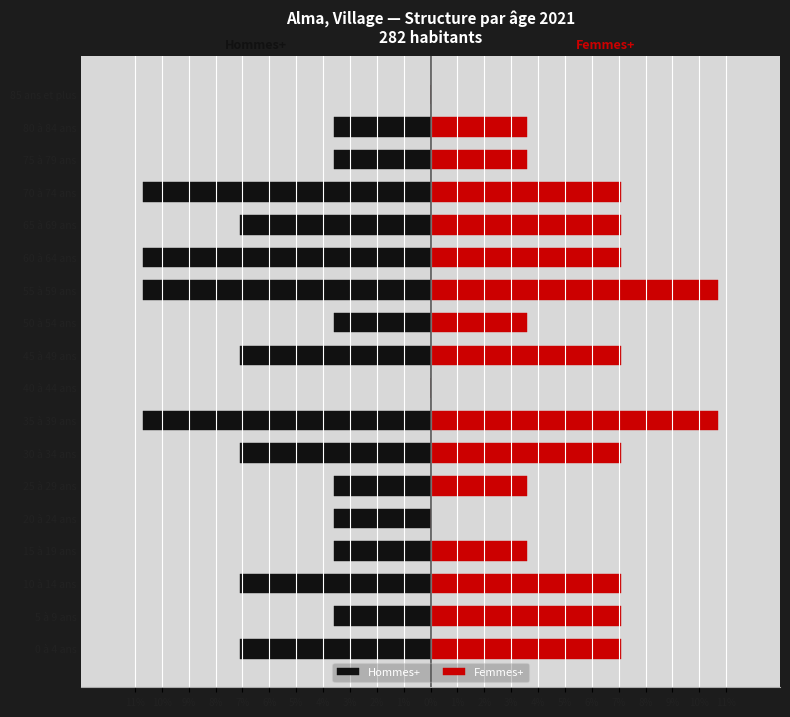

What is the greatest value displayed?

10.7